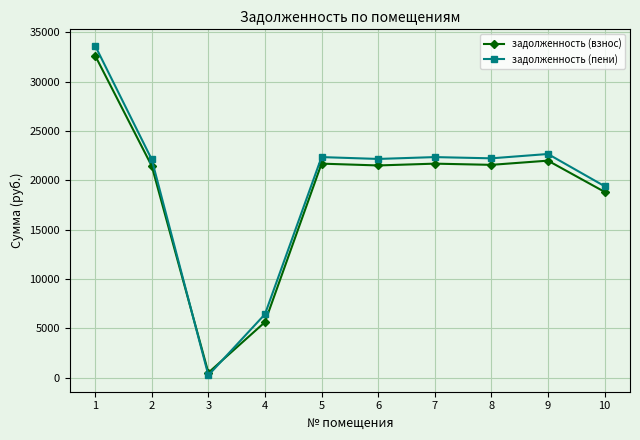

What is the difference between the maximum and minimum values in the задолженность (пени) series?

33365.7